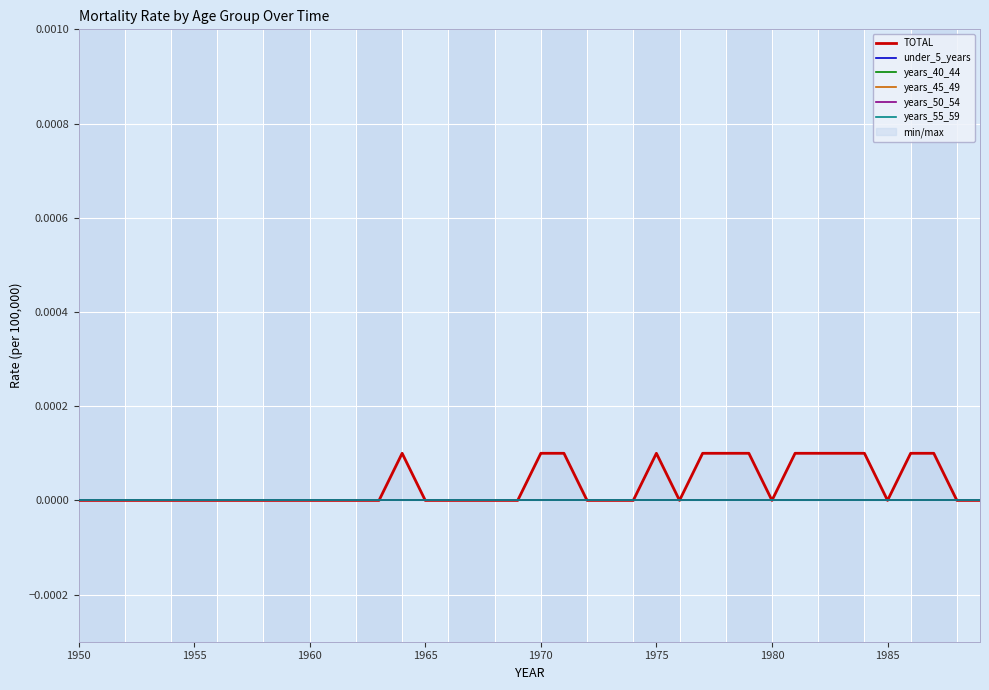

At 1960, list the series in order from largest to smallest.

TOTAL, under_5_years, years_40_44, years_45_49, years_50_54, years_55_59